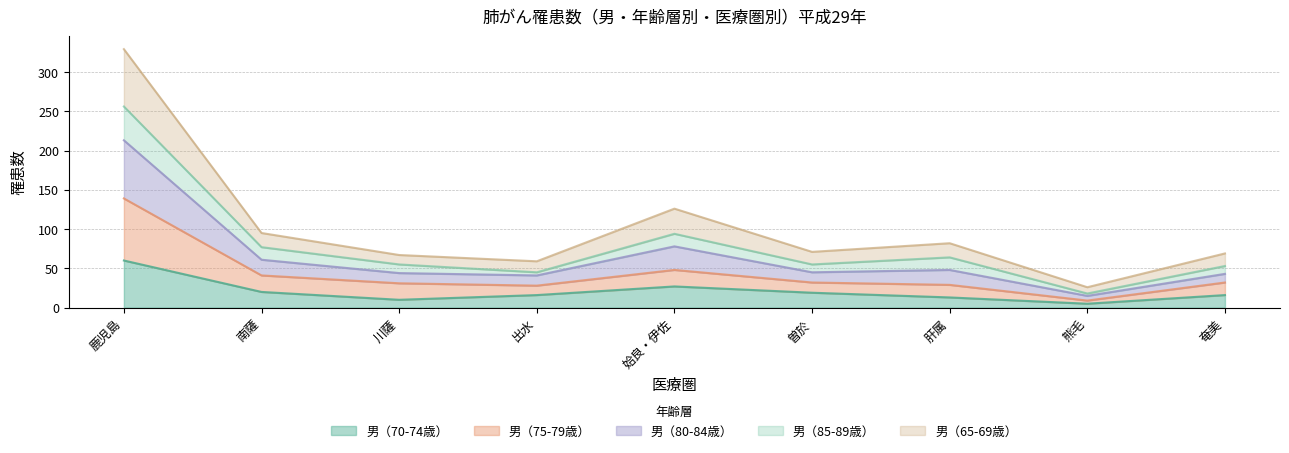

What position from the right is 川薩?

7